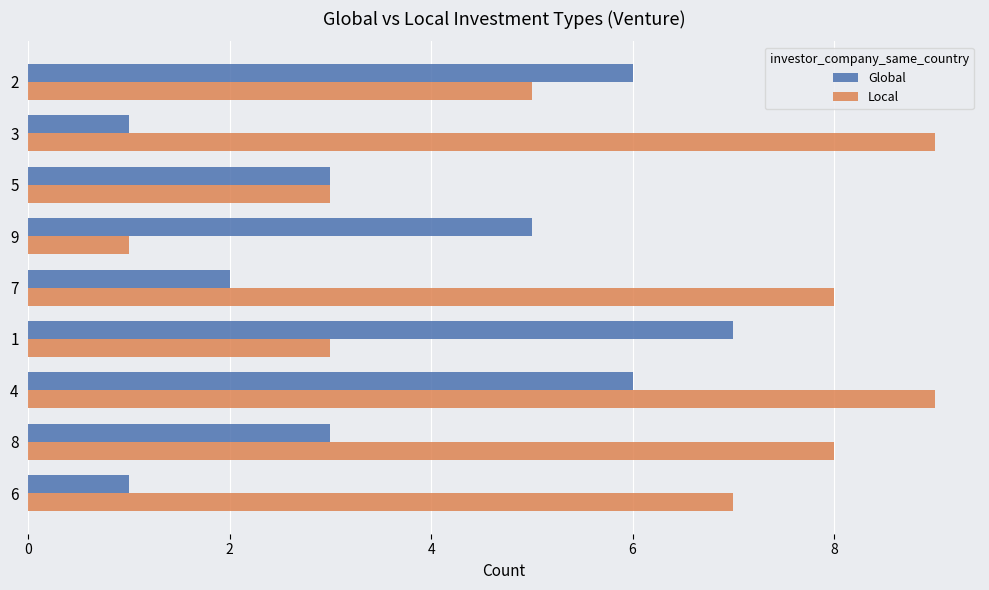

True or false: Local has a value of 5 at 6.

False